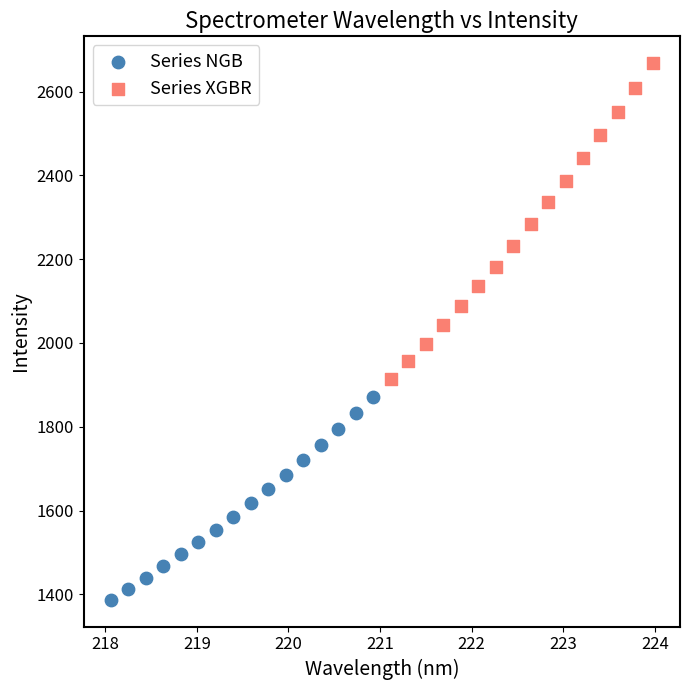

What are all the series names shown in the legend?

Series NGB, Series XGBR